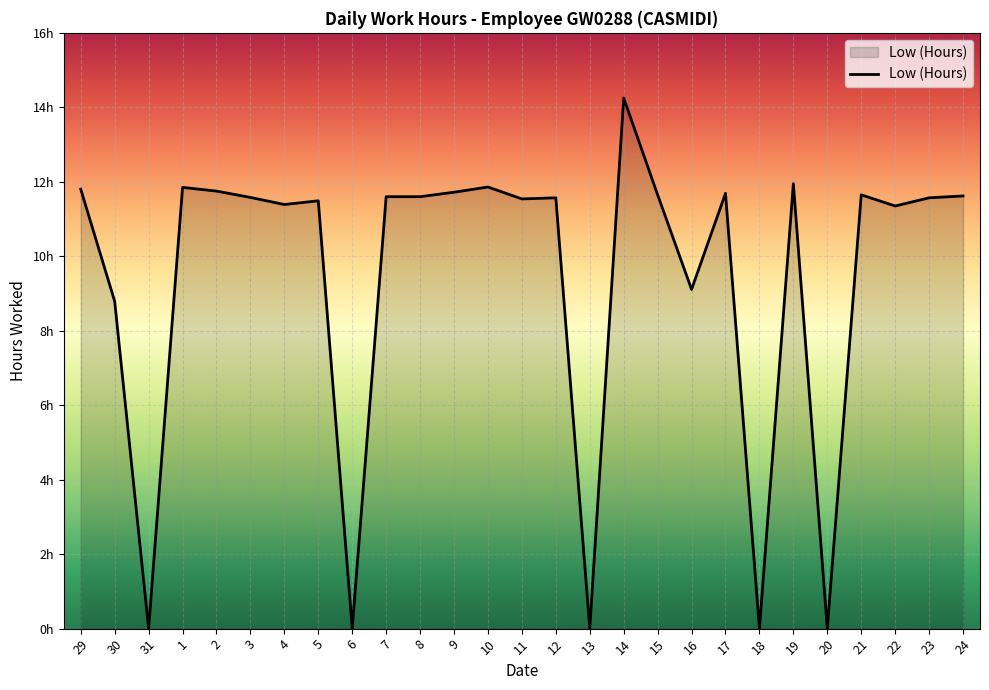

Is this an area chart (filled region under the line)?

Yes